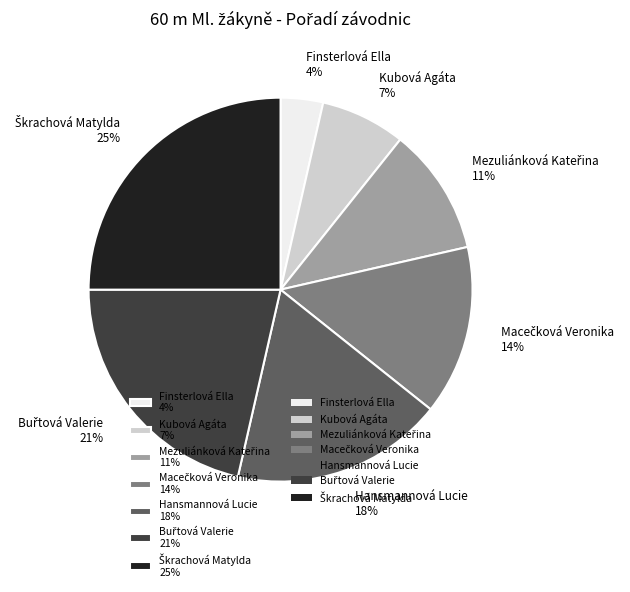

True or false: Finsterlová Ella accounts for 4% of the total.

True